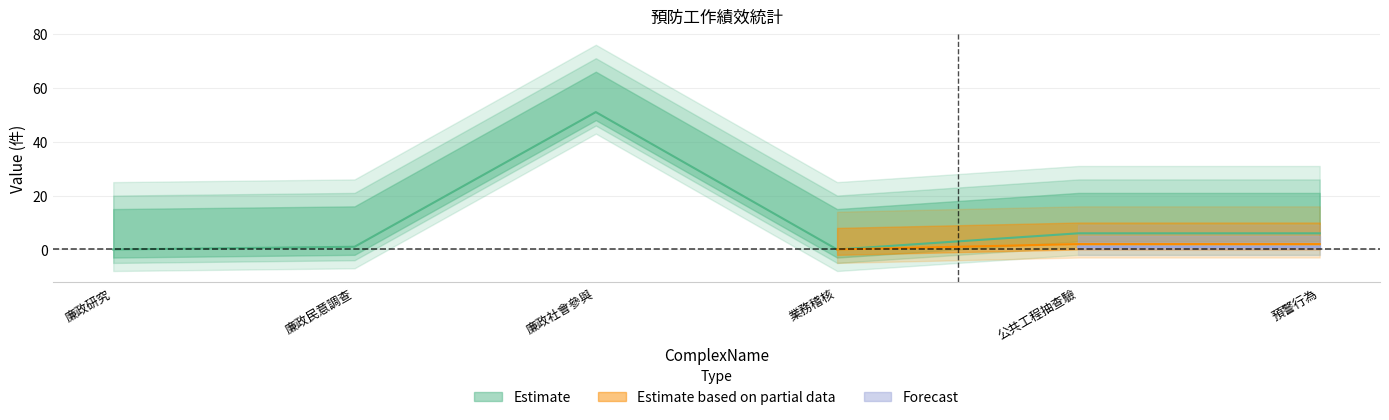

Rank the series by their maximum value, from highest to lowest.

Estimate, Estimate based on partial data, Forecast